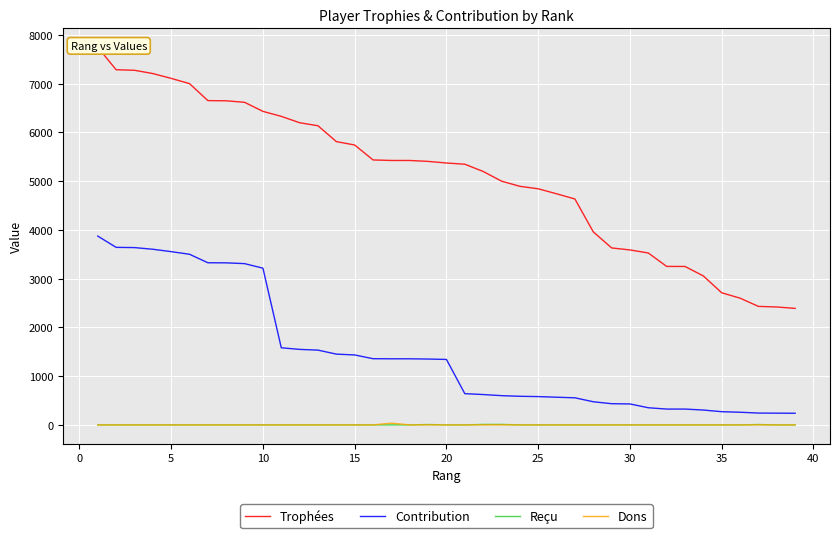

True or false: Trophées and Reçu intersect in this chart.

False